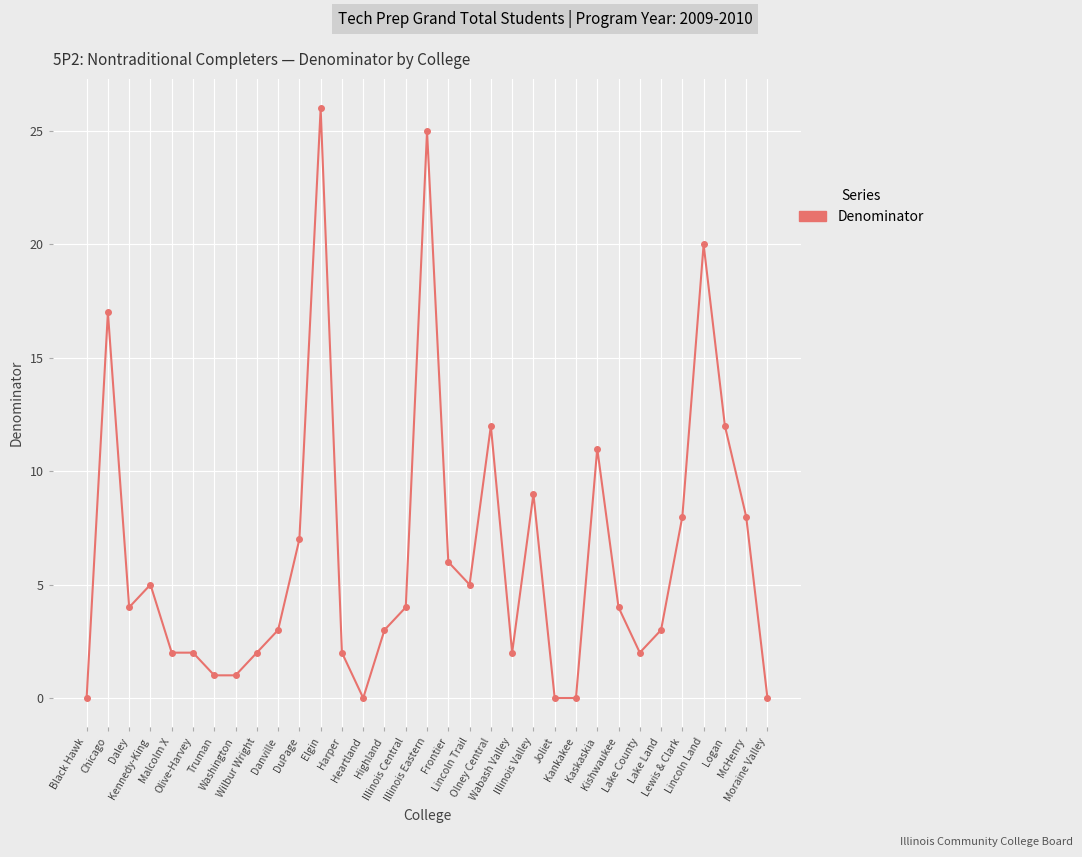

True or false: there are more than 1 points higher than both neighbors.

True